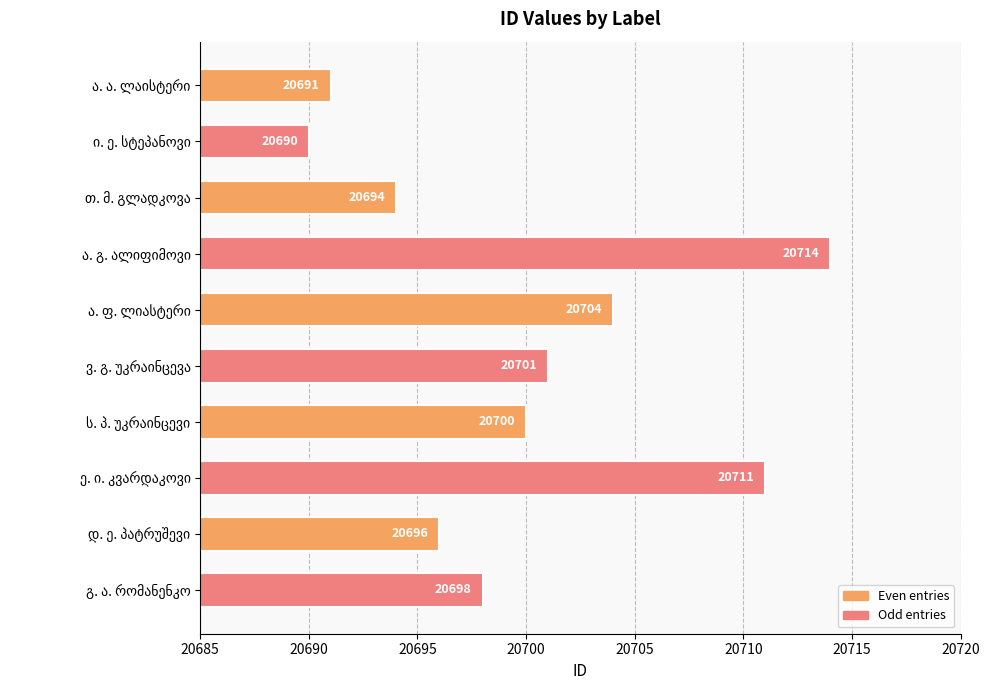

What is the average value?

20700